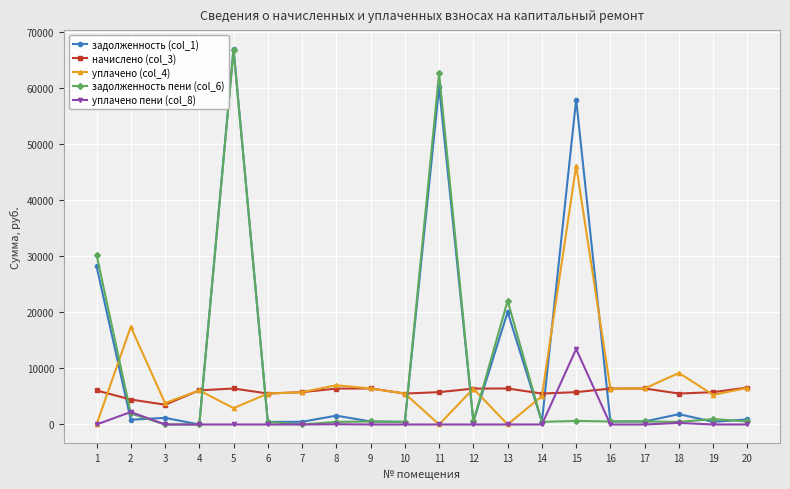

What is the difference between the maximum and minimum values in the начислено (col_3) series?

3050.6